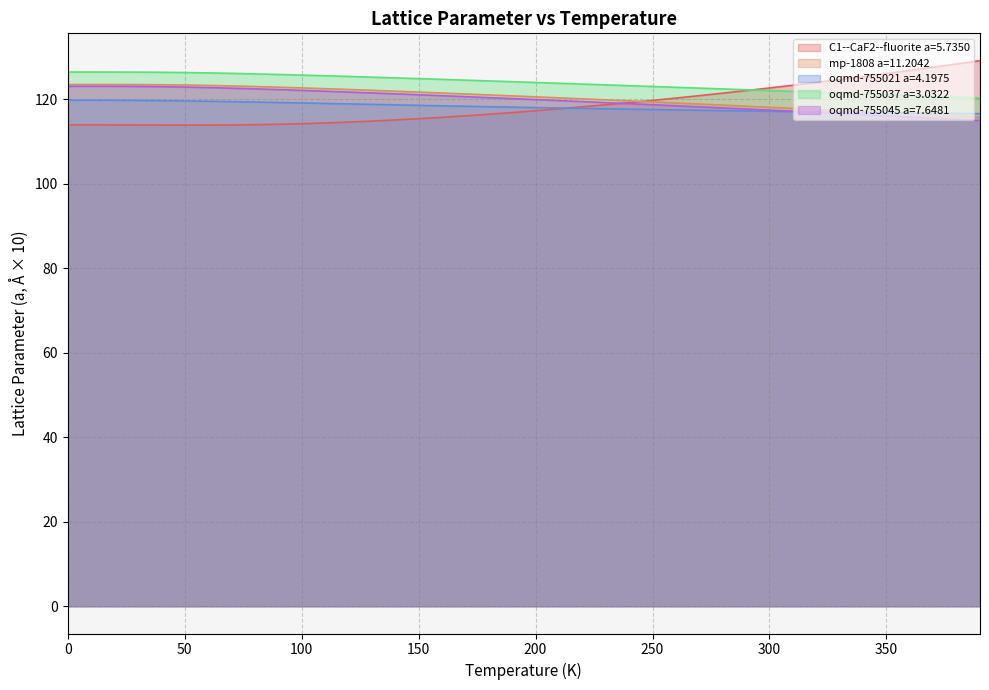

What is the average value of the oqmd-755021 a=4.1975 series?

118.2